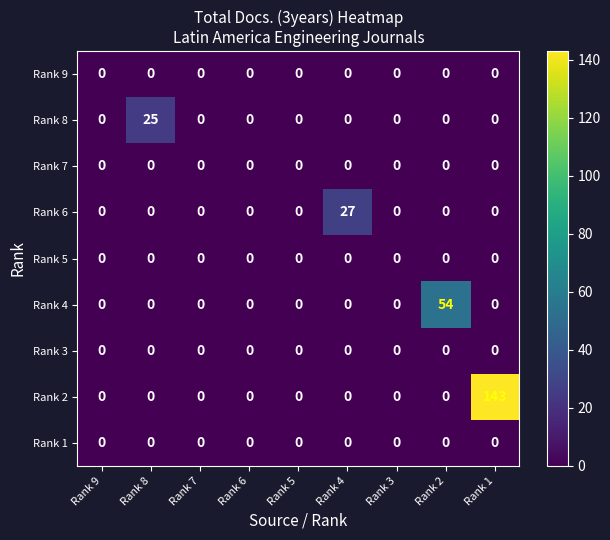

Which series has the largest range (max minus min)?

Rank 2